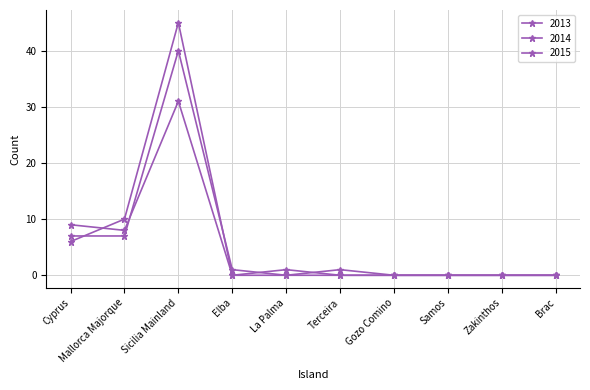

How many intersections are there between 2014 and 2015?

2